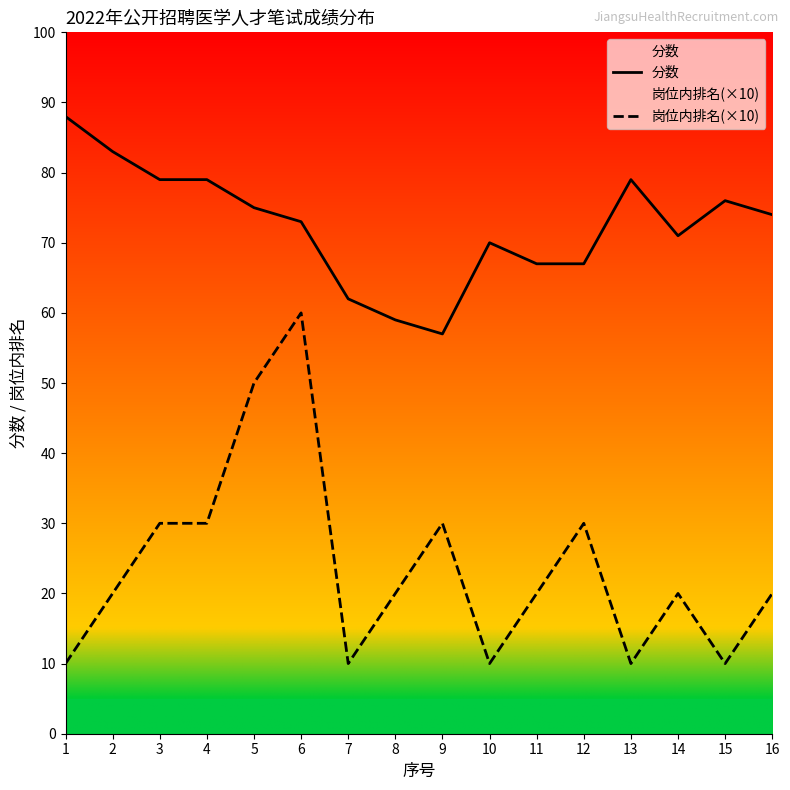

How many series are shown in this chart?

2